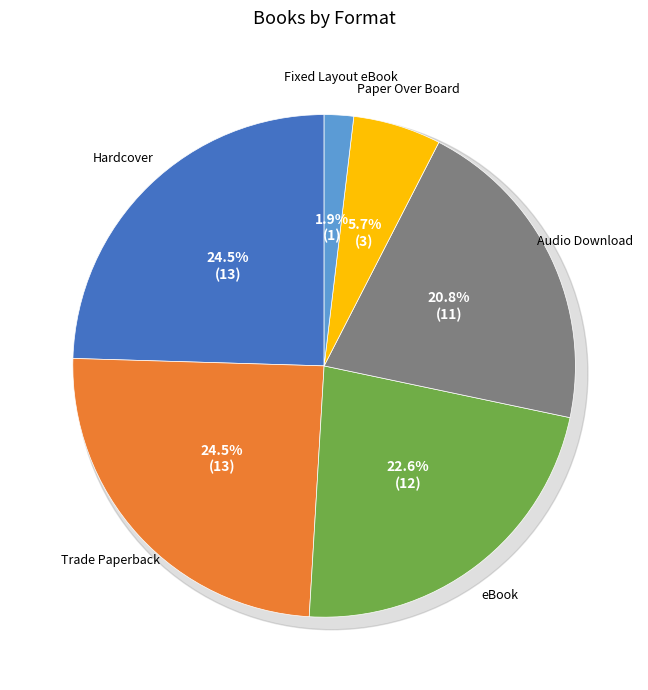

Does any single category account for the majority?

No